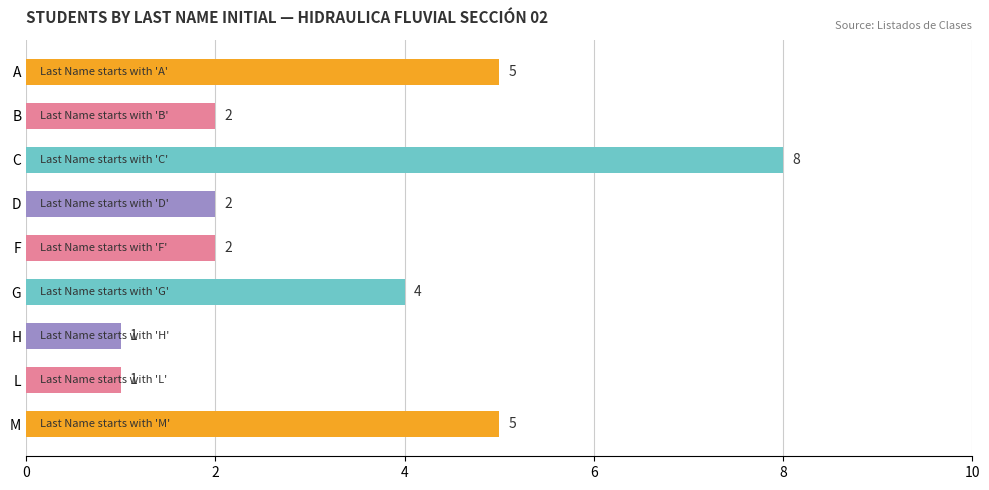

What is the average value?

3